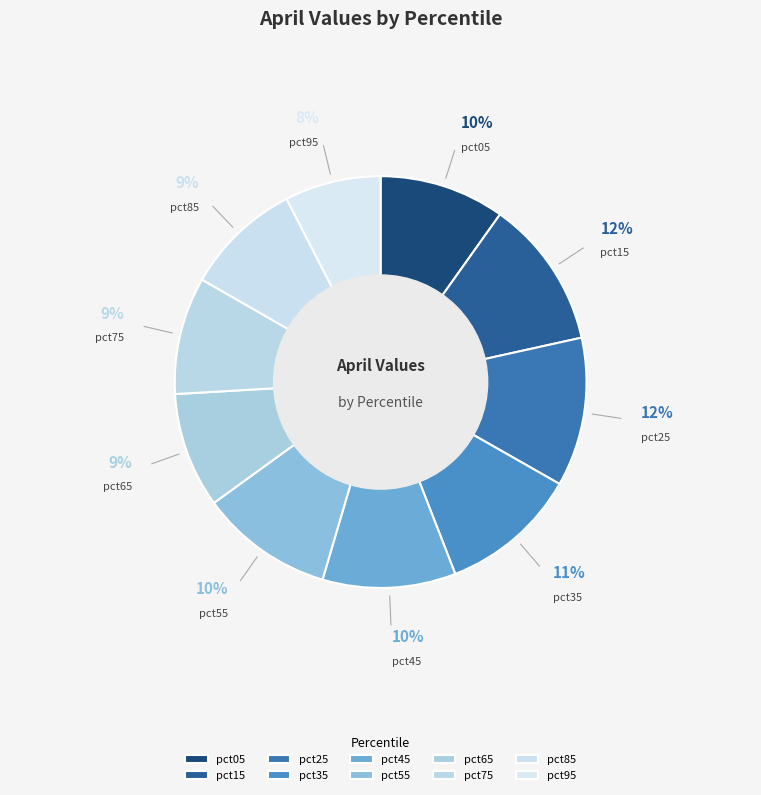

What is the smallest slice in the pie chart?

pct95